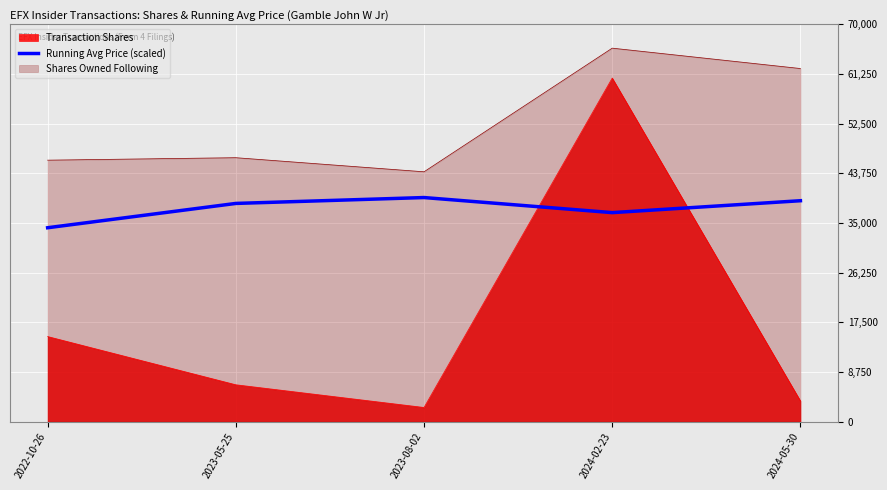

Reading left to right, list all the values displayed in this chart.

34166.7	38450.3	39486.0	36830.5	38928.2